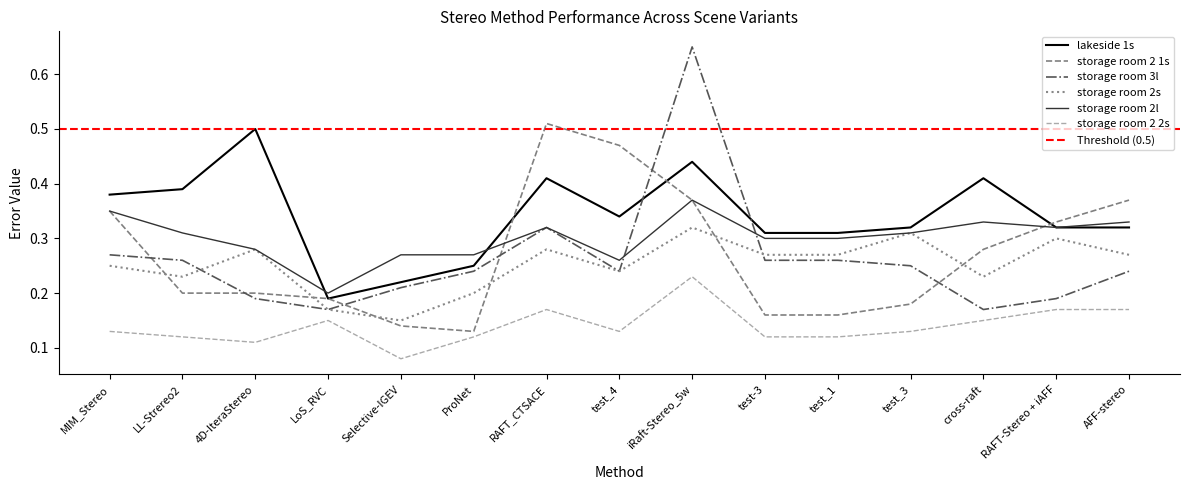

At RAFT-Stereo + iAFF, list the series in order from largest to smallest.

storage room 2 1s, lakeside 1s, storage room 2l, storage room 2s, storage room 3l, storage room 2 2s